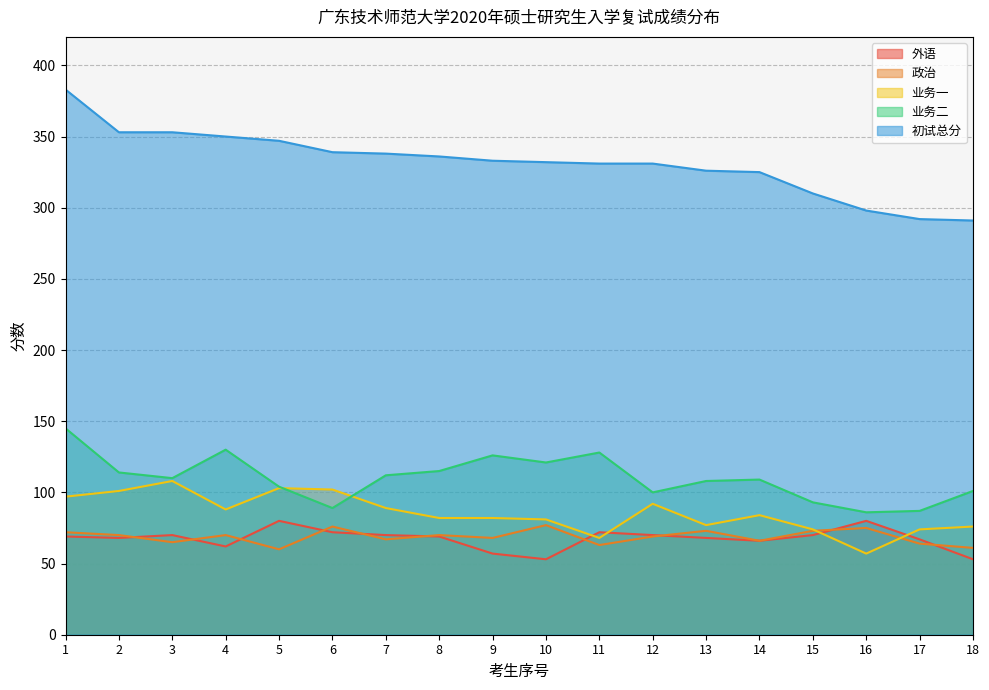

Is the value of 业务二 at 16 greater than the value of 业务一 at 12?

No